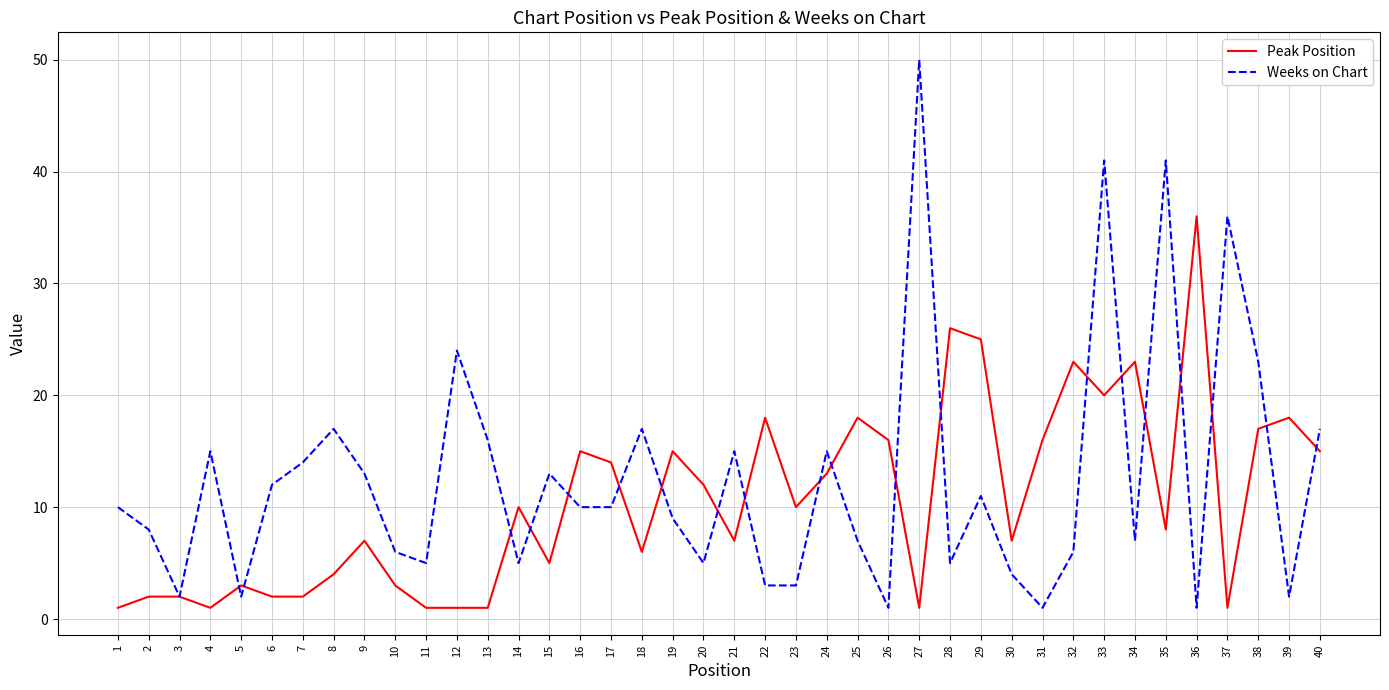

The Peak Position series shows 2 at 2. True or false?

True